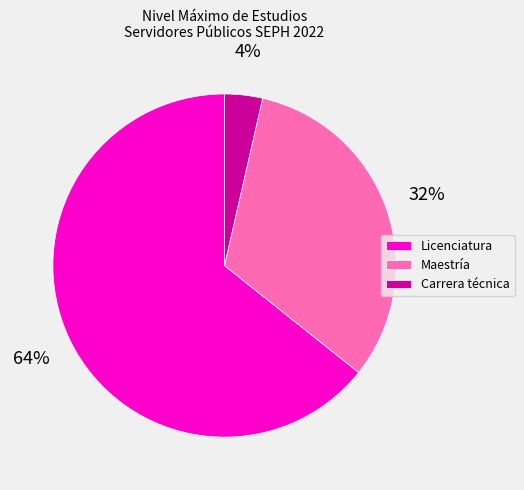

Does any single category account for the majority?

Yes